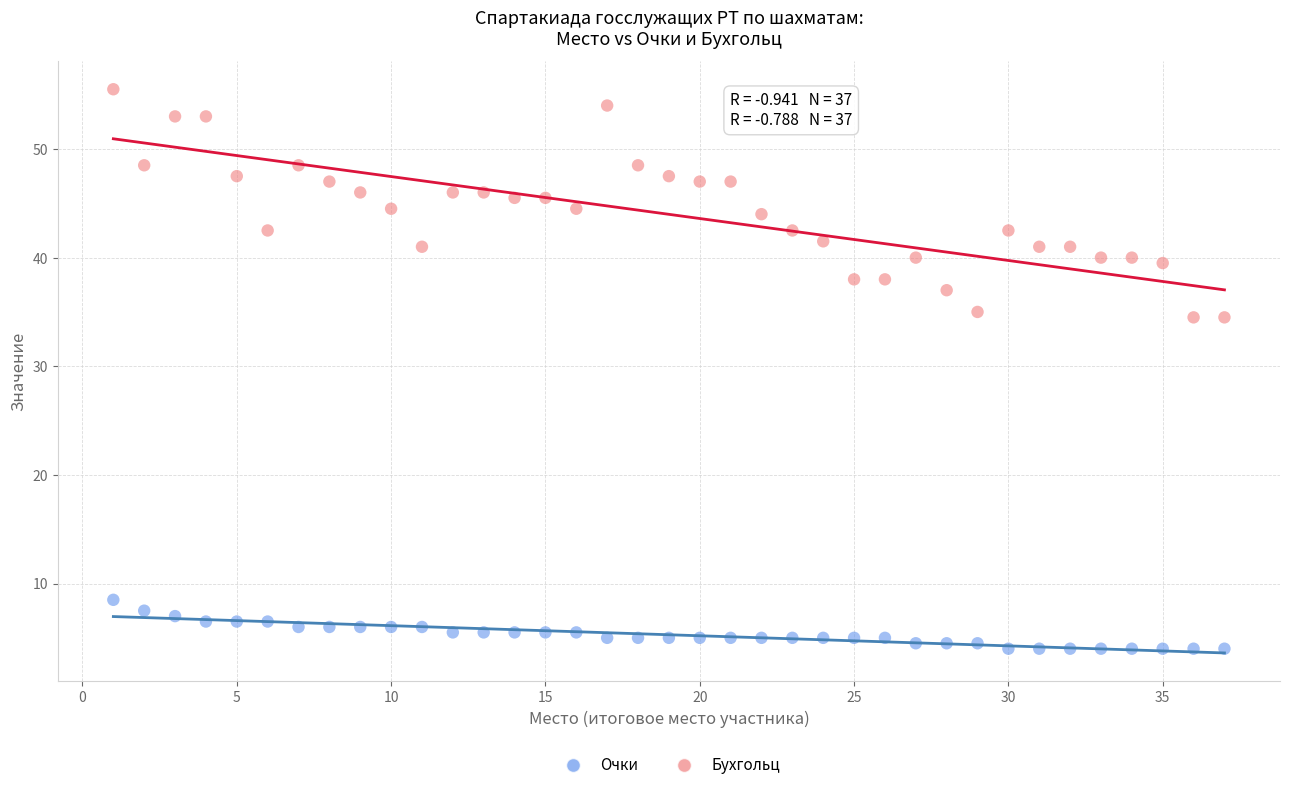

Across all data points, what is the range of X values (max minus min)?

36.0